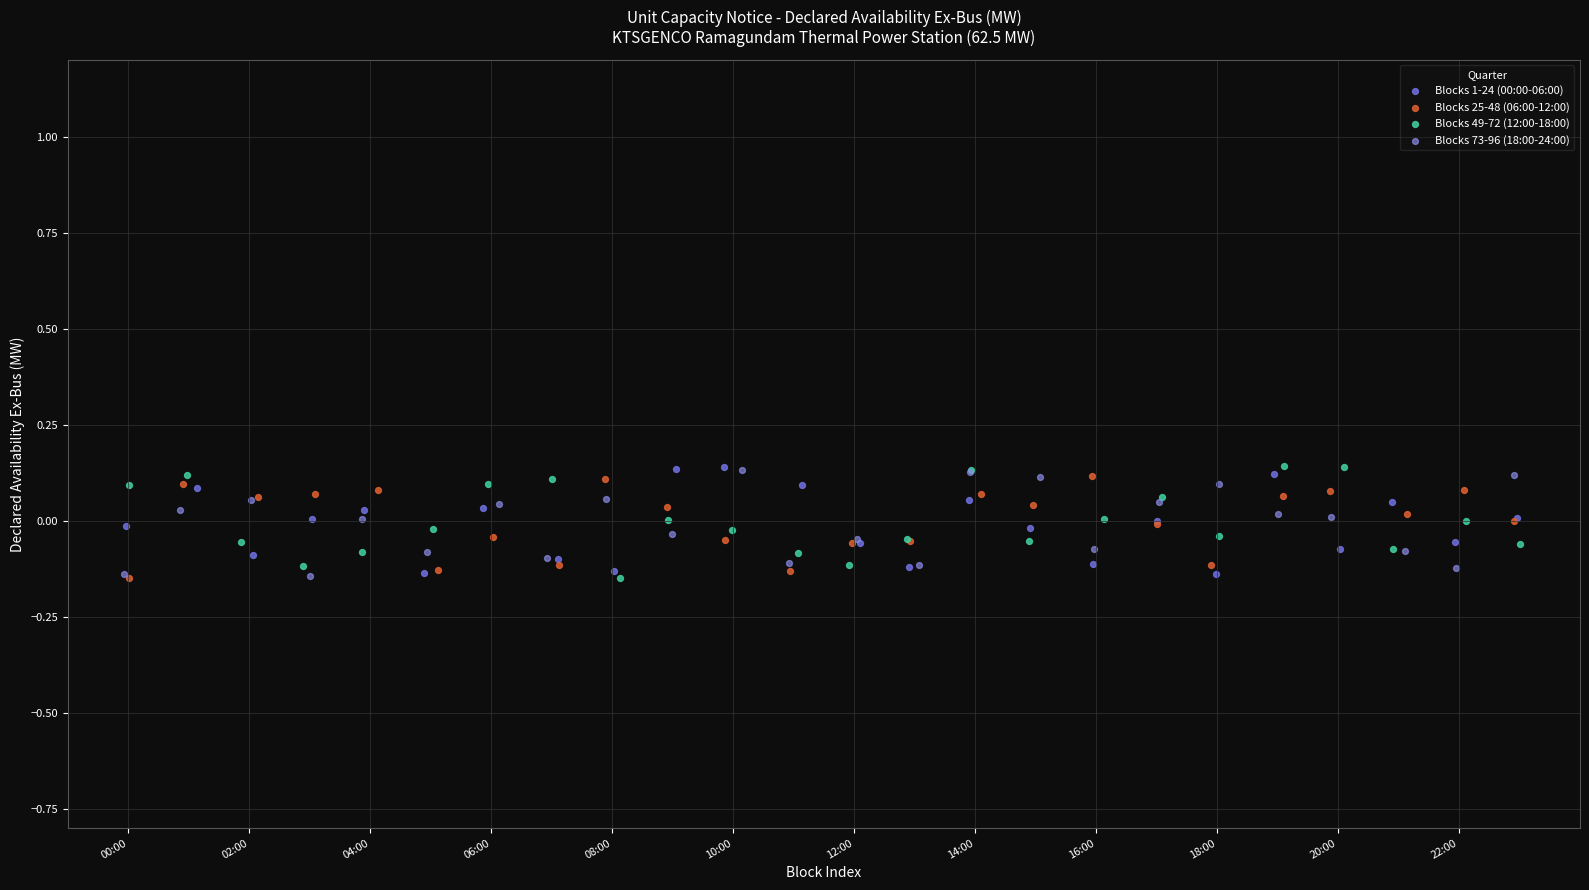

What are all the series names shown in the legend?

Blocks 1-24 (00:00-06:00), Blocks 25-48 (06:00-12:00), Blocks 49-72 (12:00-18:00), Blocks 73-96 (18:00-24:00)